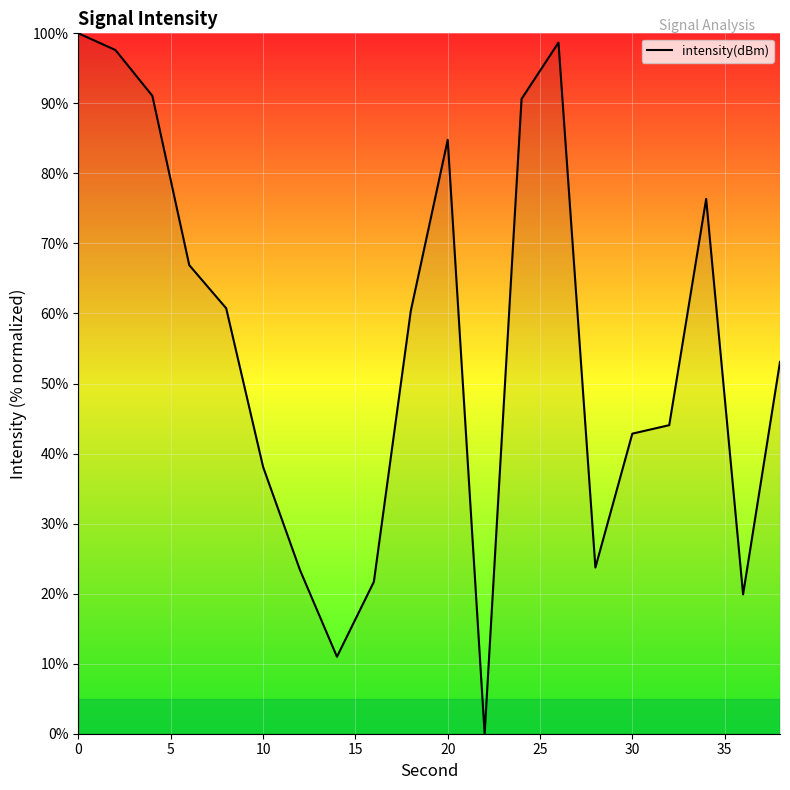

What is the difference between the maximum and minimum values?

100.0